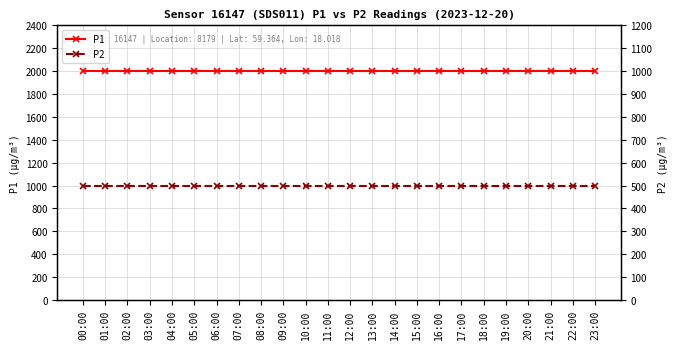

Reading right to left, what are all the values shown in this chart?

P1: 1999.9	1999.9	1999.9	1999.9	1999.9	1999.9	1999.9	1999.9	1999.9	1999.9	1999.9	1999.9	1999.9	1999.9	1999.9	1999.9	1999.9	1999.9	1999.9	1999.9	1999.9	1999.9	1999.9	1999.9
P2: 999.9	999.9	999.9	999.9	999.9	999.9	999.9	999.9	999.9	999.9	999.9	999.9	999.9	999.9	999.9	999.9	999.9	999.9	999.9	999.9	999.9	999.9	999.9	999.9